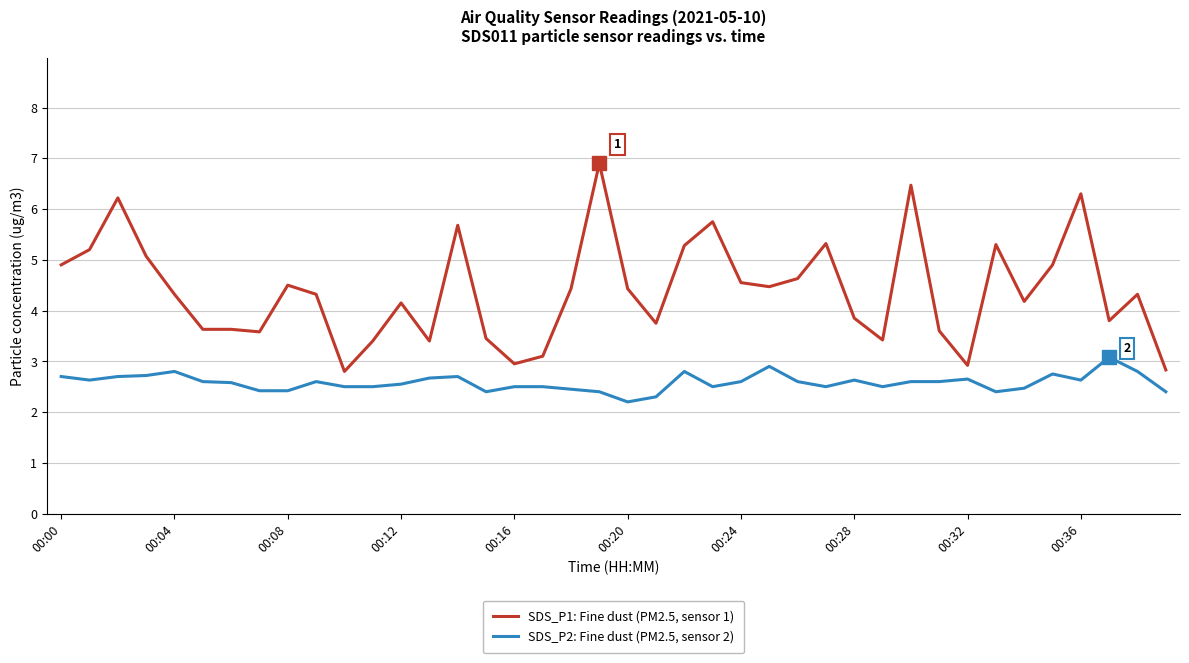

Which series has the largest total across all categories?

SDS_P1: Fine dust (PM2.5, sensor 1)